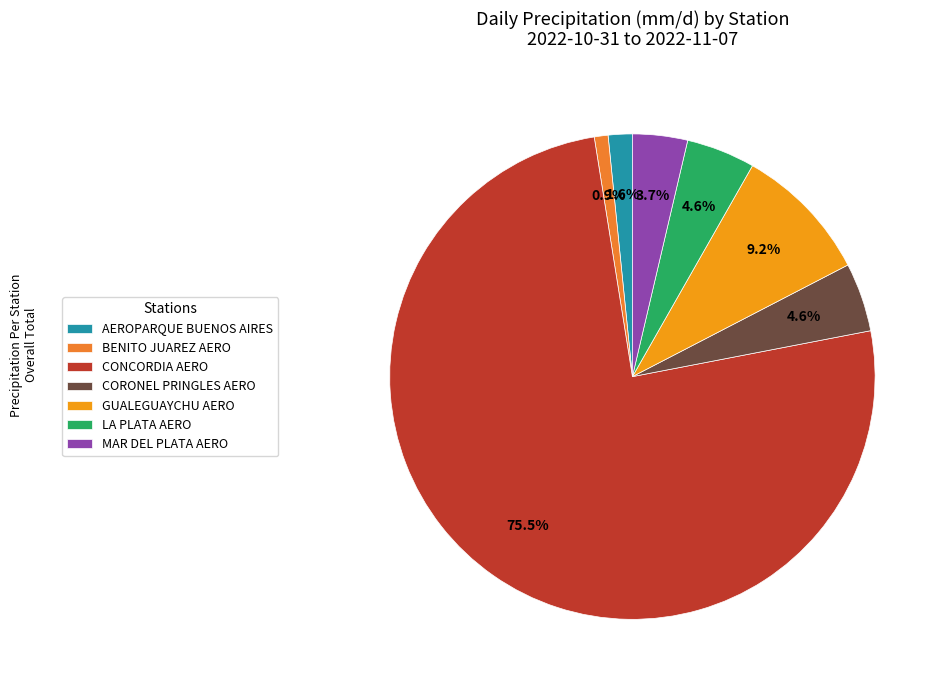

Is there any slice that represents more than half of the pie?

Yes